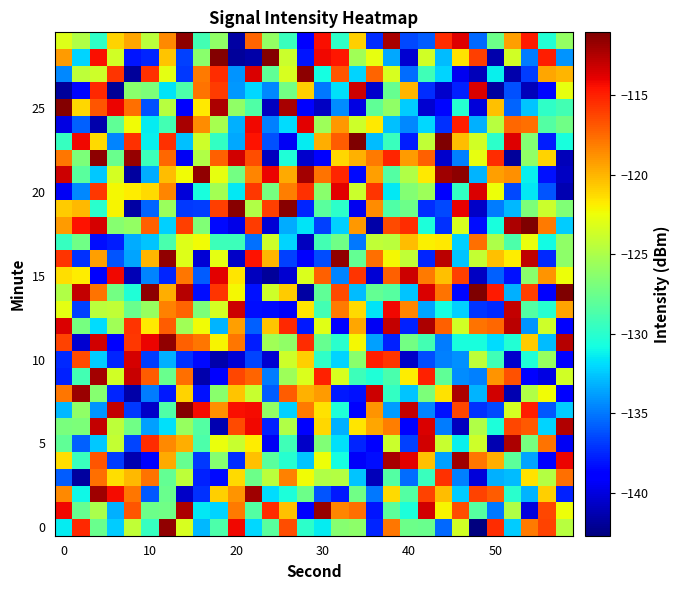

What is the greatest value displayed?

-111.0